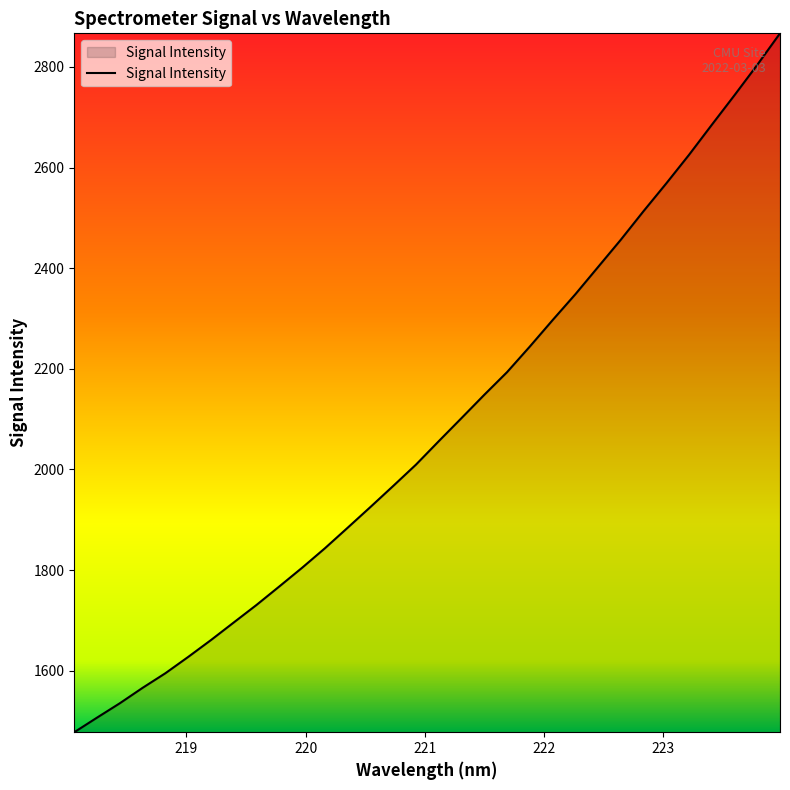

What is the greatest value displayed?

2866.8